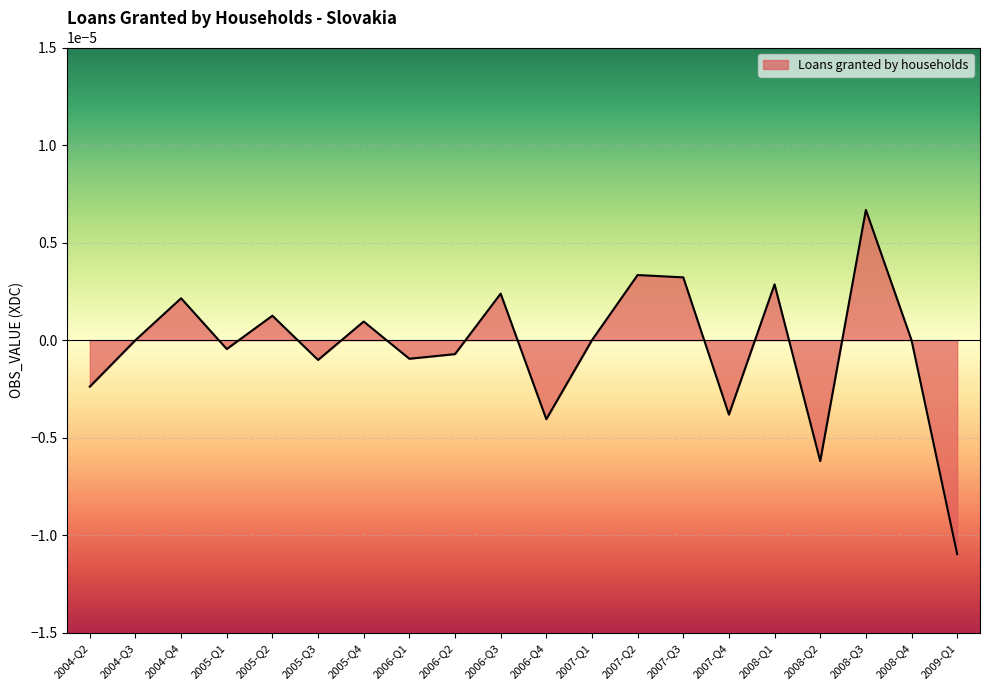

At which category does the data reach its first local peak?

2004-Q4